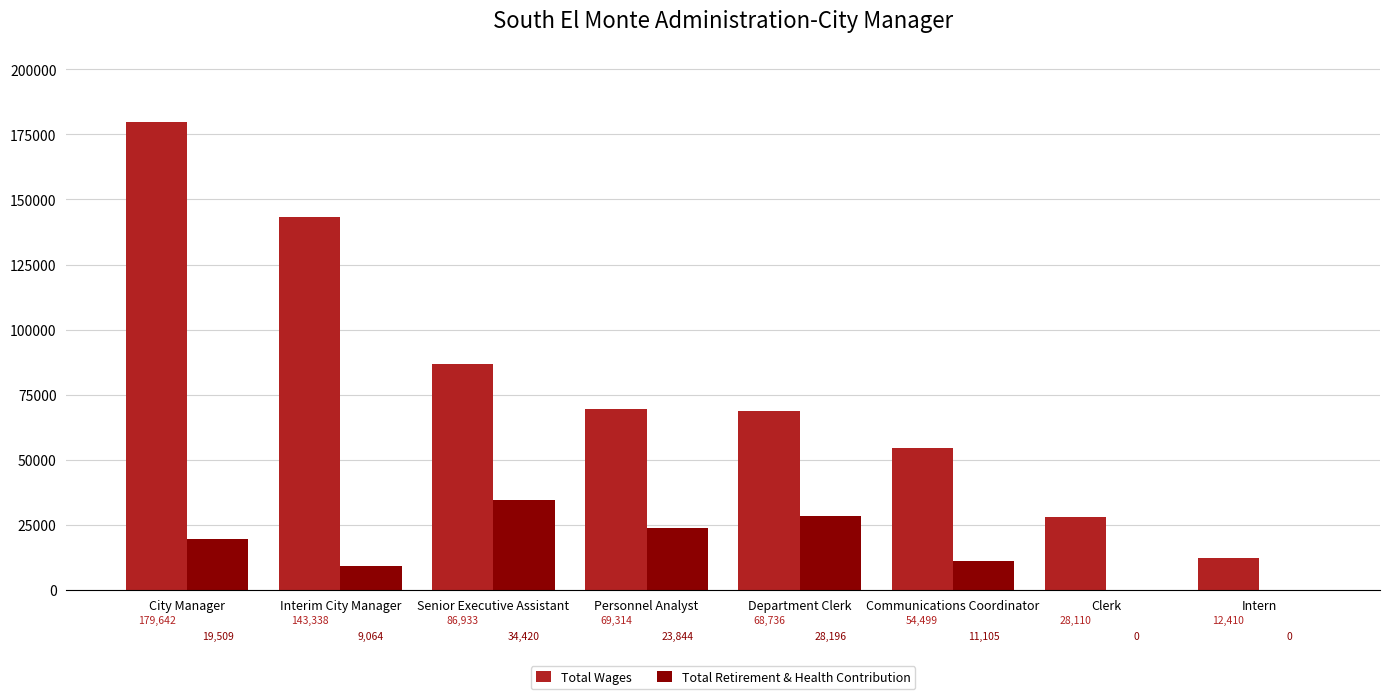

Is the value of Total Wages at City Manager greater than the value of Total Retirement & Health Contribution at Personnel Analyst?

Yes